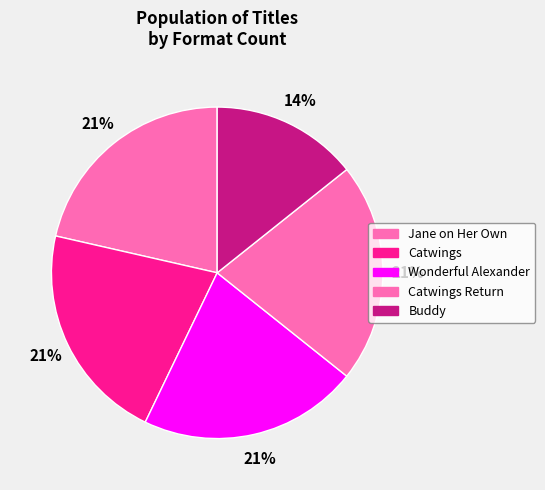

The Buddy slice represents 14% of the pie. True or false?

True